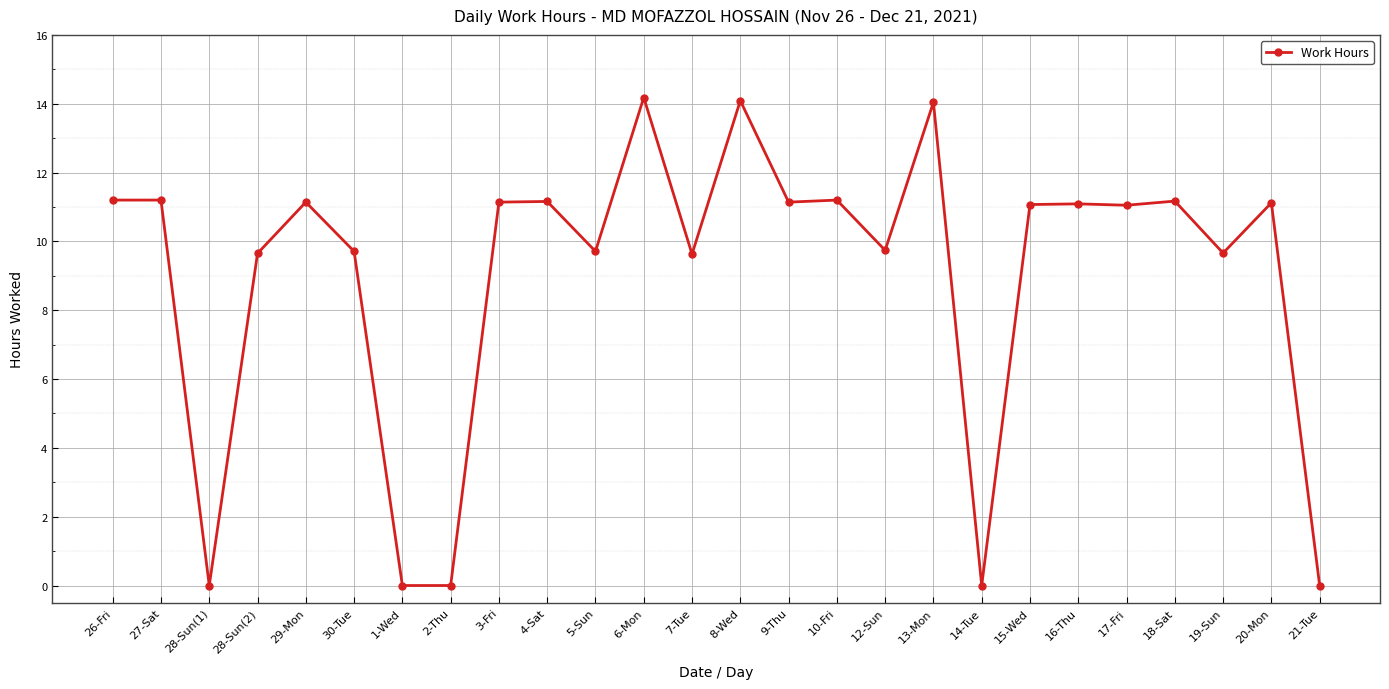

What is the greatest value displayed?

14.2